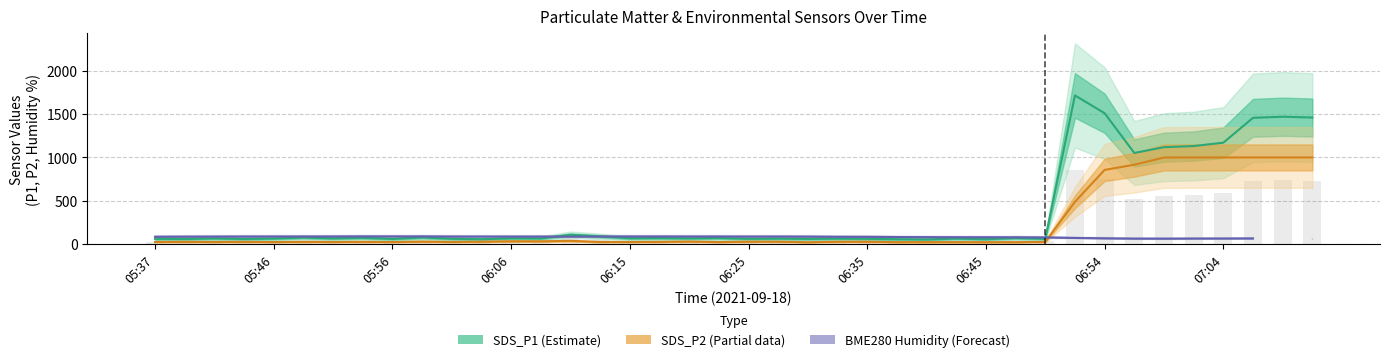

Which series has the widest spread of values?

SDS_P1 (Estimate)